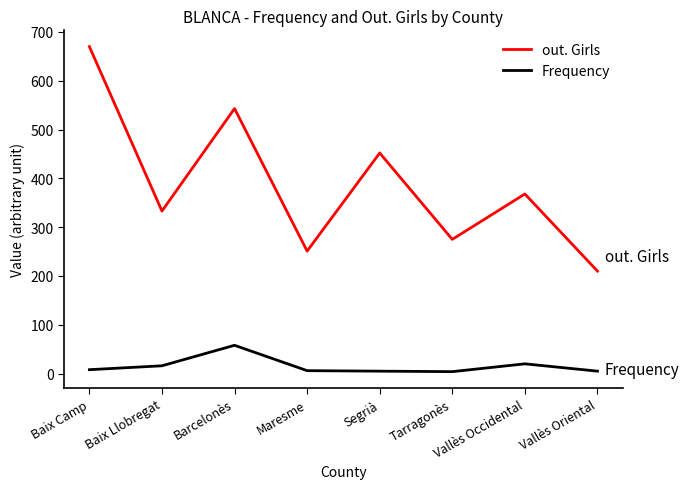

What is the highest value of the out. Girls series?

670